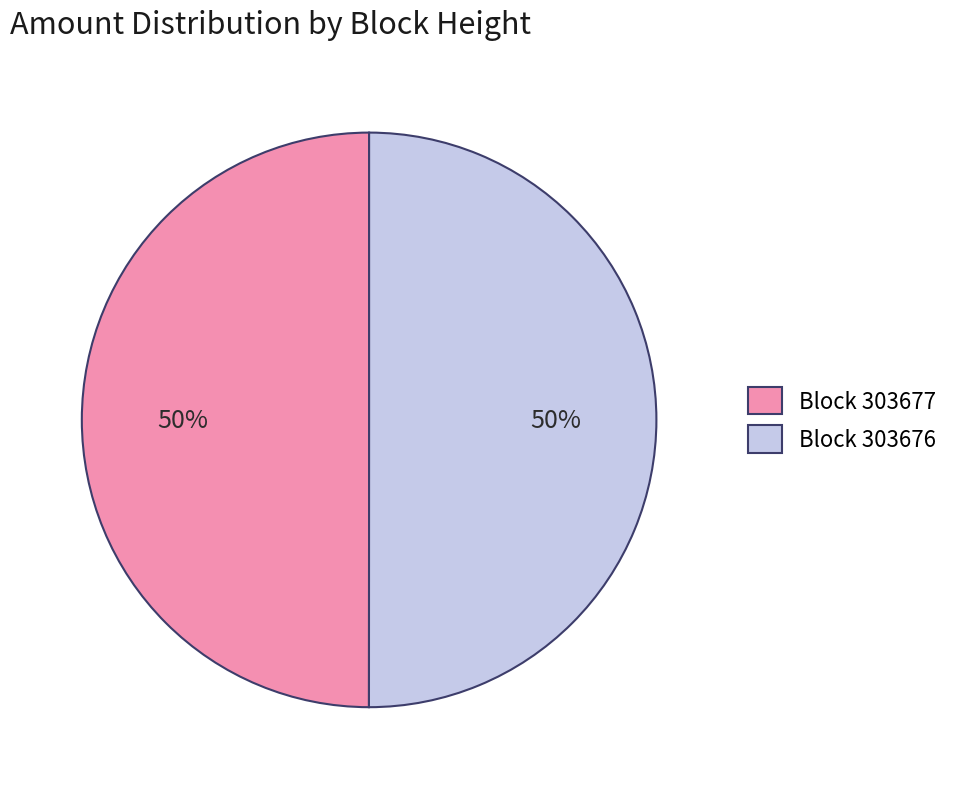

The Block 303676 slice represents 59% of the pie. True or false?

False